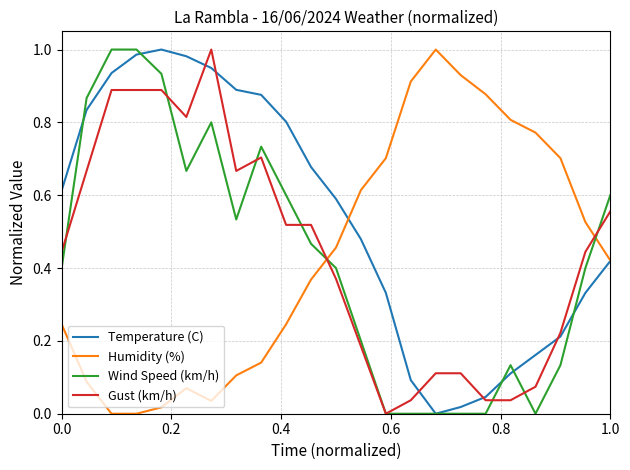

Which series has the largest total across all categories?

Temperature (C)